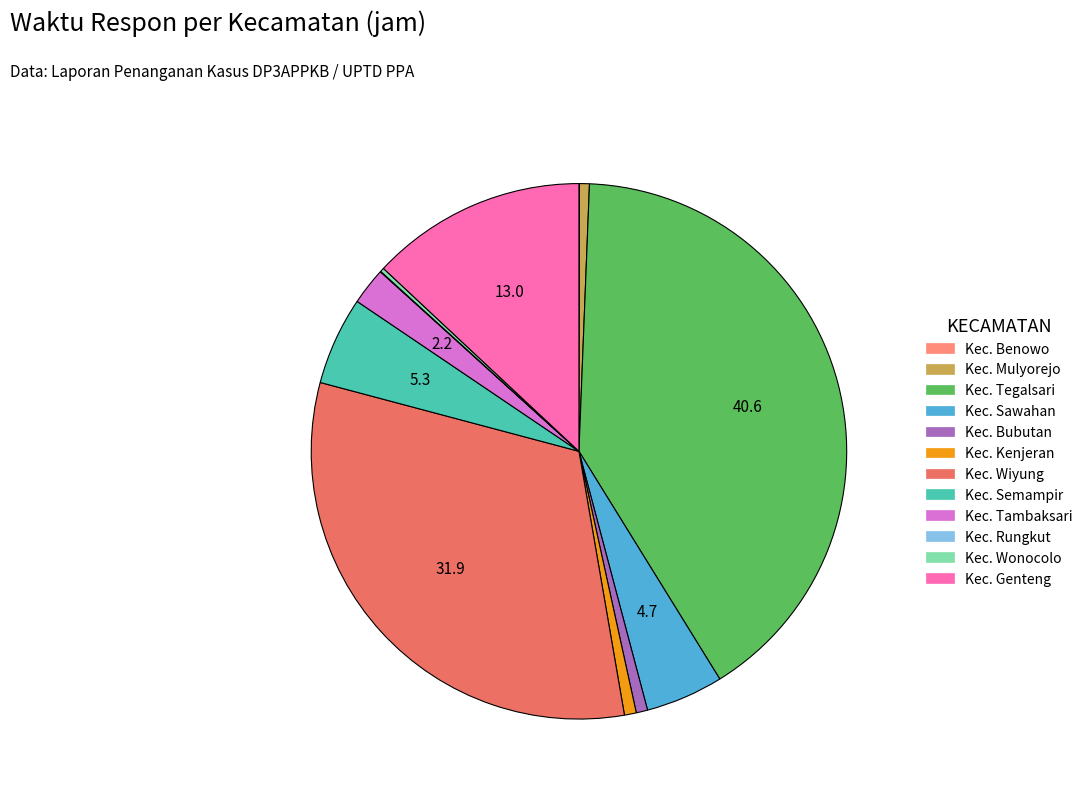

Combined, do Kec. Sawahan and Kec. Tegalsari account for over 50%?

No